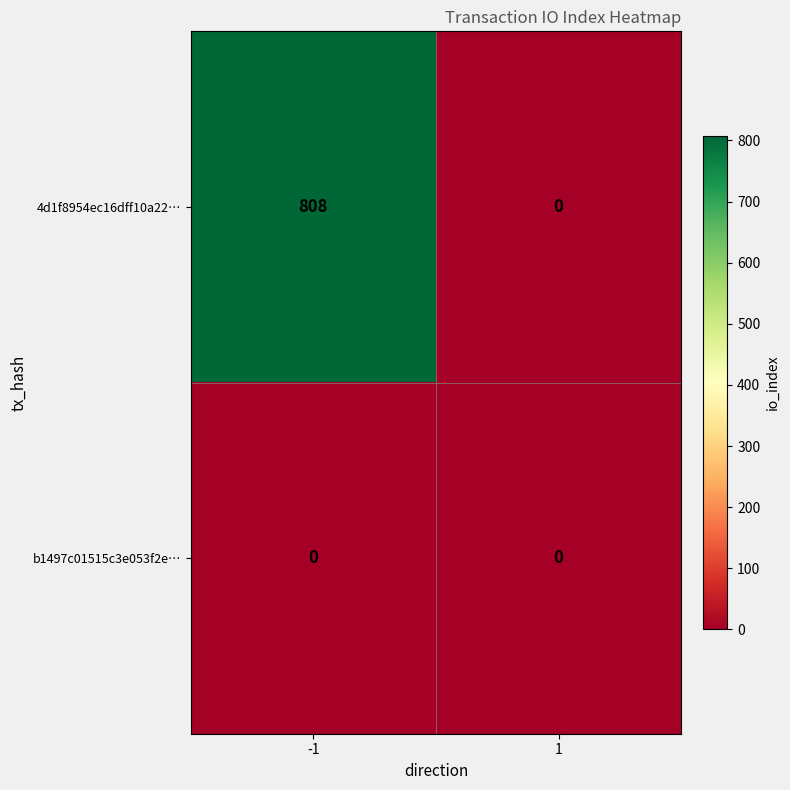

Reading right to left, what are all the values shown in this chart?

4d1f8954ec16dff10a22…: 0	808
b1497c01515c3e053f2e…: 0	0